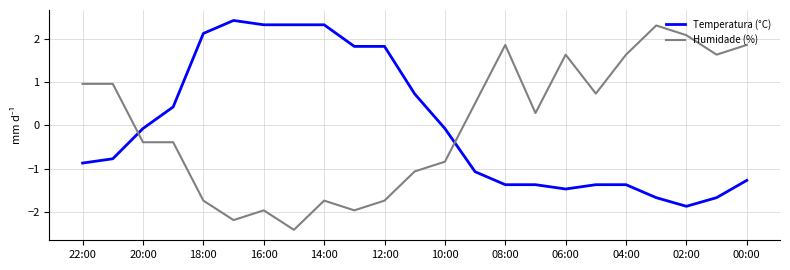

Which series has the largest range (max minus min)?

Humidade (%)